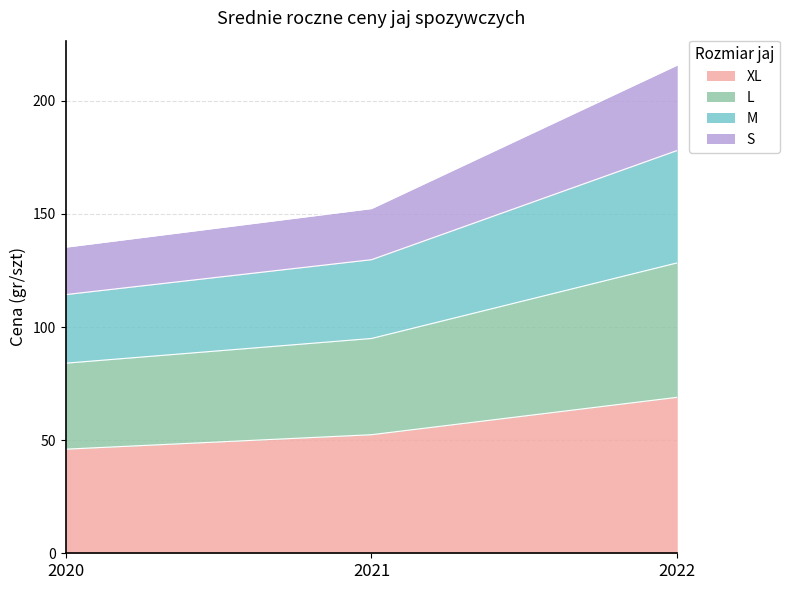

Between 2021 and 2022, which is larger?

2022